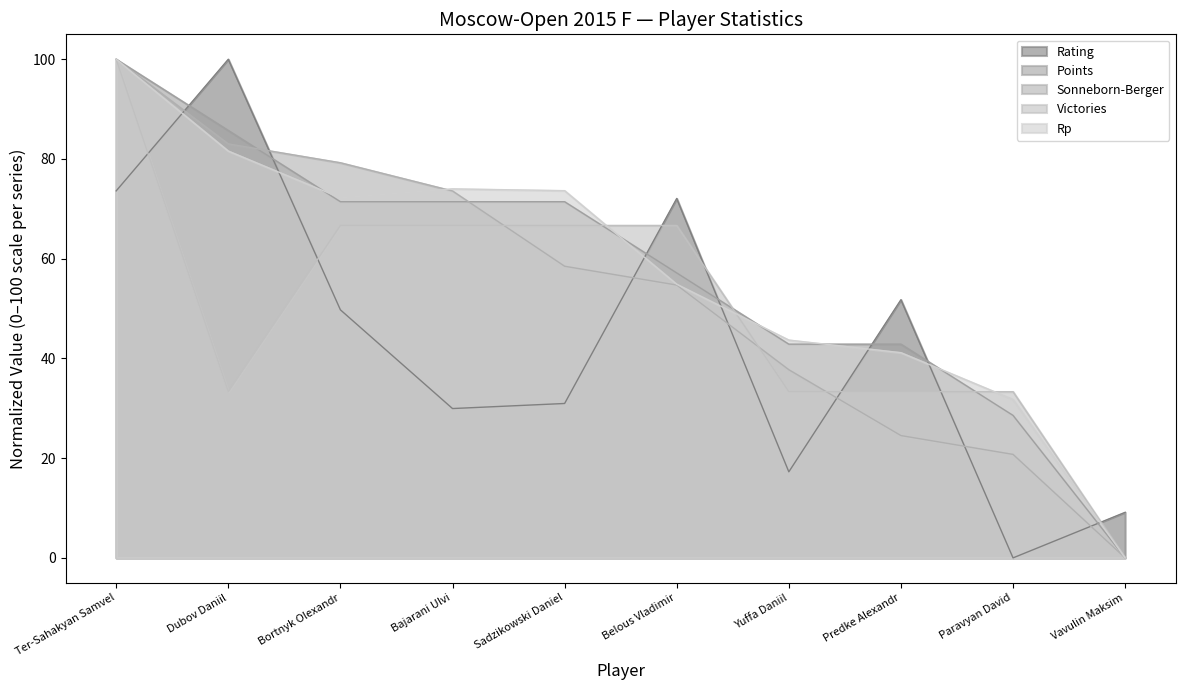

Reading left to right, transcribe all the data shown in this chart.

Rating: Ter-Sahakyan Samvel=73.6	Dubov Daniil=100.0	Bortnyk Olexandr=49.7	Bajarani Ulvi=29.9	Sadzikowski Daniel=31.0	Belous Vladimir=72.1	Yuffa Daniil=17.3	Predke Alexandr=51.8	Paravyan David=0.0	Vavulin Maksim=9.1
Points: Ter-Sahakyan Samvel=100.0	Dubov Daniil=85.7	Bortnyk Olexandr=71.4	Bajarani Ulvi=71.4	Sadzikowski Daniel=71.4	Belous Vladimir=57.1	Yuffa Daniil=42.9	Predke Alexandr=42.9	Paravyan David=28.6	Vavulin Maksim=0.0
Sonneborn-Berger: Ter-Sahakyan Samvel=100.0	Dubov Daniil=83.0	Bortnyk Olexandr=79.2	Bajarani Ulvi=73.6	Sadzikowski Daniel=58.5	Belous Vladimir=54.7	Yuffa Daniil=37.7	Predke Alexandr=24.5	Paravyan David=20.8	Vavulin Maksim=0.0
Victories: Ter-Sahakyan Samvel=100.0	Dubov Daniil=33.3	Bortnyk Olexandr=66.7	Bajarani Ulvi=66.7	Sadzikowski Daniel=66.7	Belous Vladimir=66.7	Yuffa Daniil=33.3	Predke Alexandr=33.3	Paravyan David=33.3	Vavulin Maksim=0.0
Rp: Ter-Sahakyan Samvel=100.0	Dubov Daniil=81.6	Bortnyk Olexandr=72.2	Bajarani Ulvi=74.0	Sadzikowski Daniel=73.6	Belous Vladimir=54.9	Yuffa Daniil=43.7	Predke Alexandr=41.2	Paravyan David=31.8	Vavulin Maksim=0.0